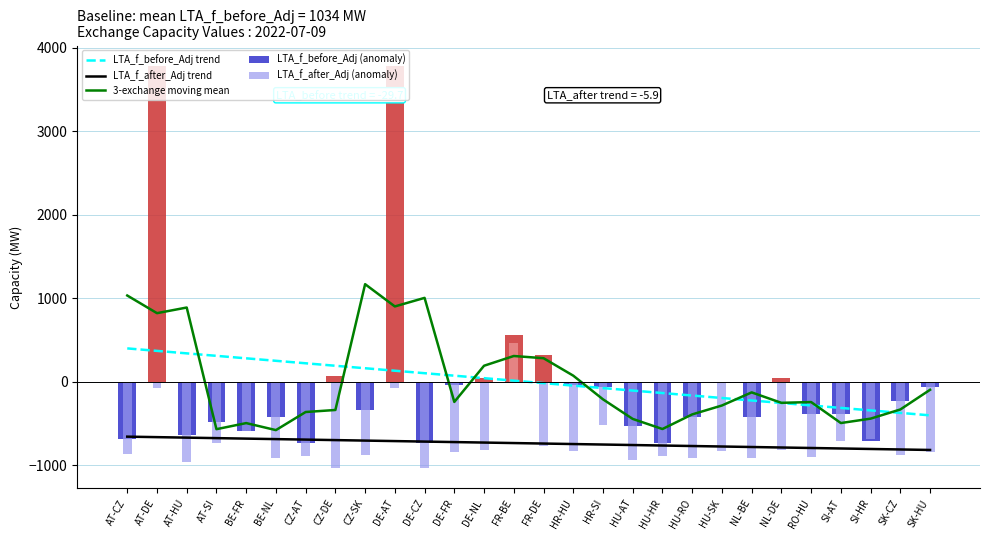

What position from the right is DE-FR?

17